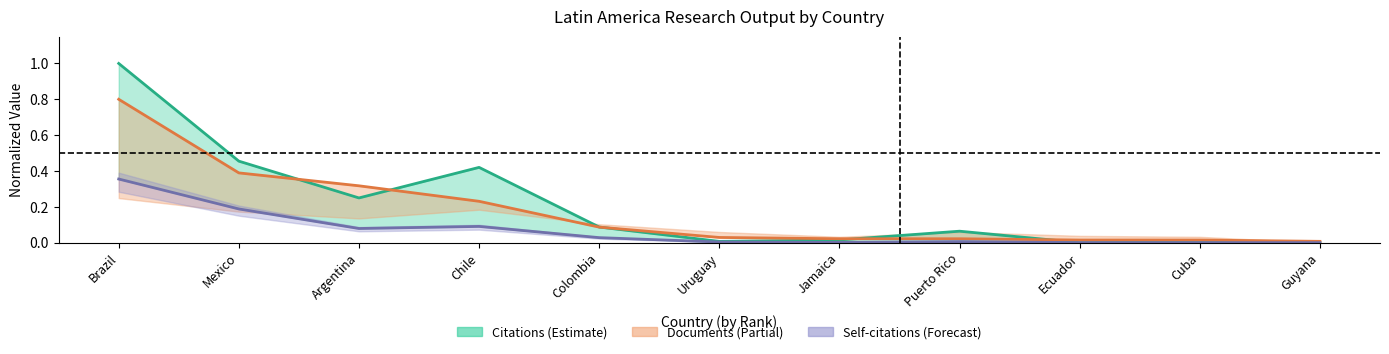

Which series ends up on top after the final intersection of Documents (line) and Citations (line)?

Documents (line)